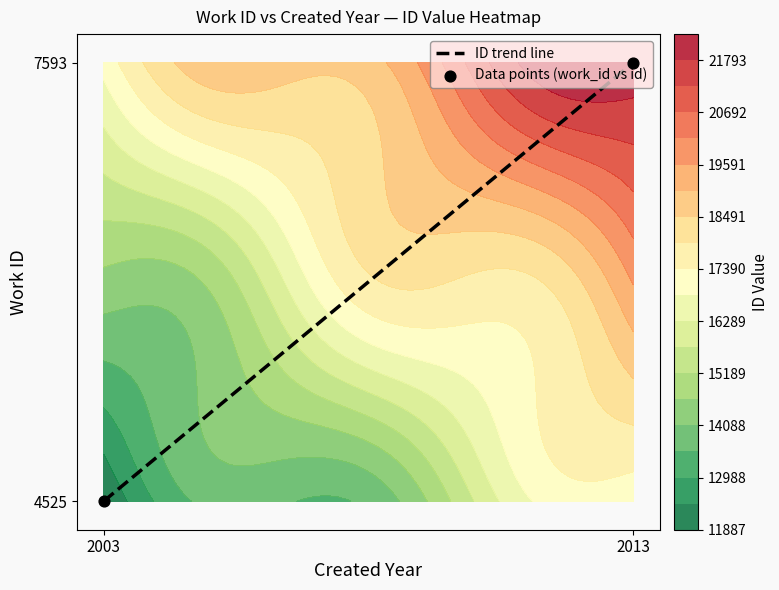

Reading right to left, what are all the values shown in this chart?

ID trend line: 2013=7593	2003=4525
Data points (work_id vs id): 2013=7593	2003=4525